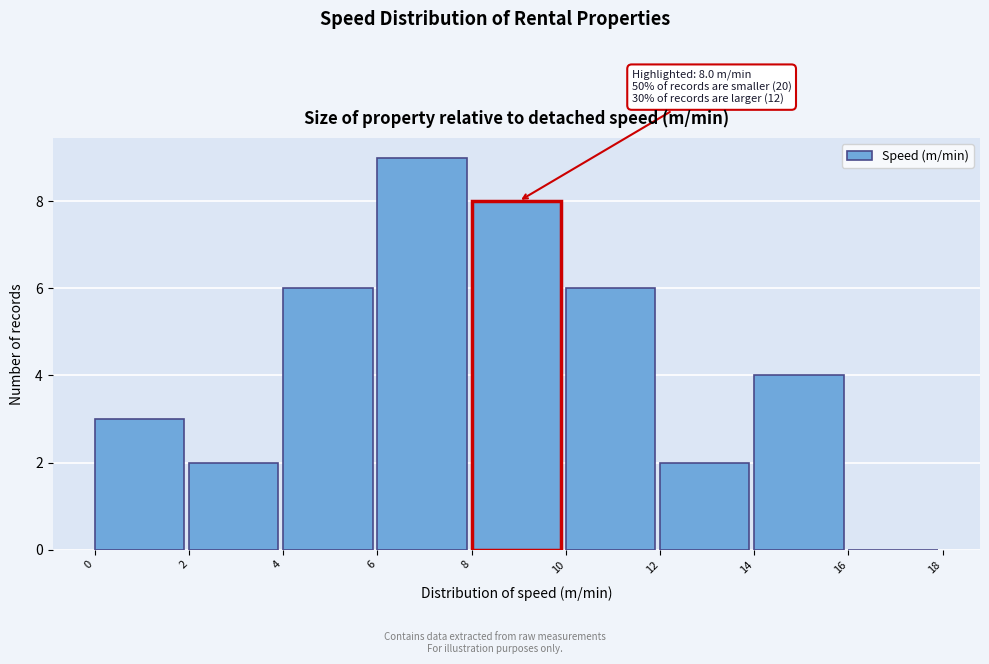

Over which range of the x-axis is the bar tallest?

6 to 8